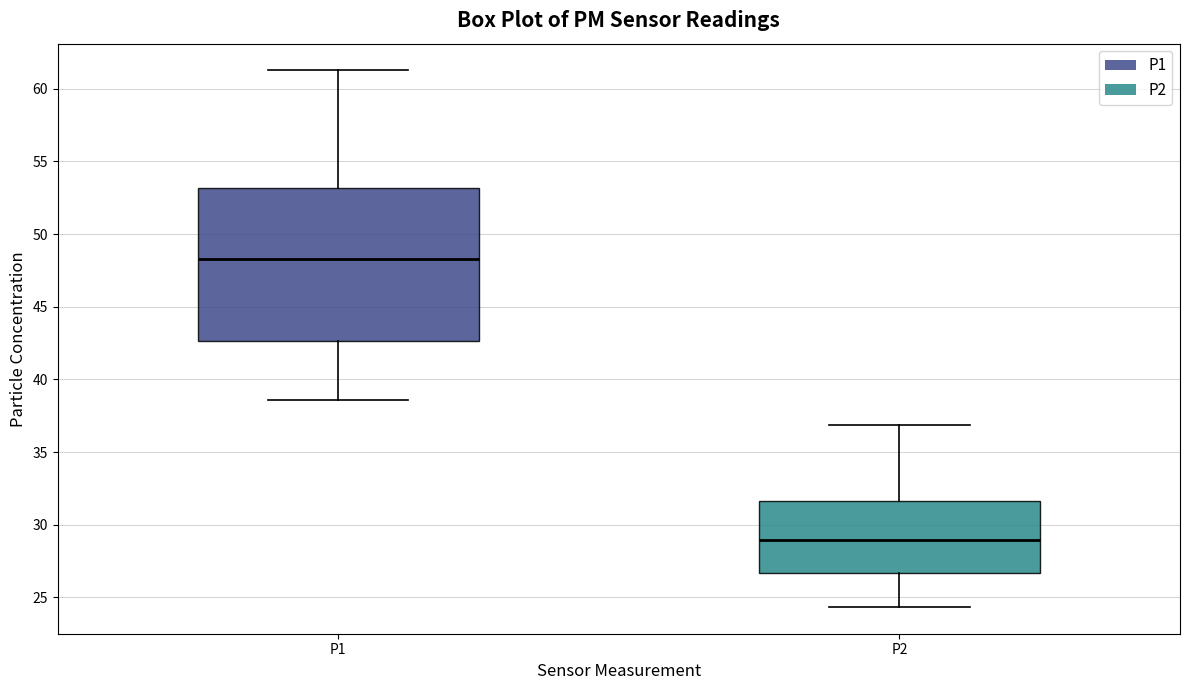

Which box is the tallest, from its lower edge to its upper edge?

P1